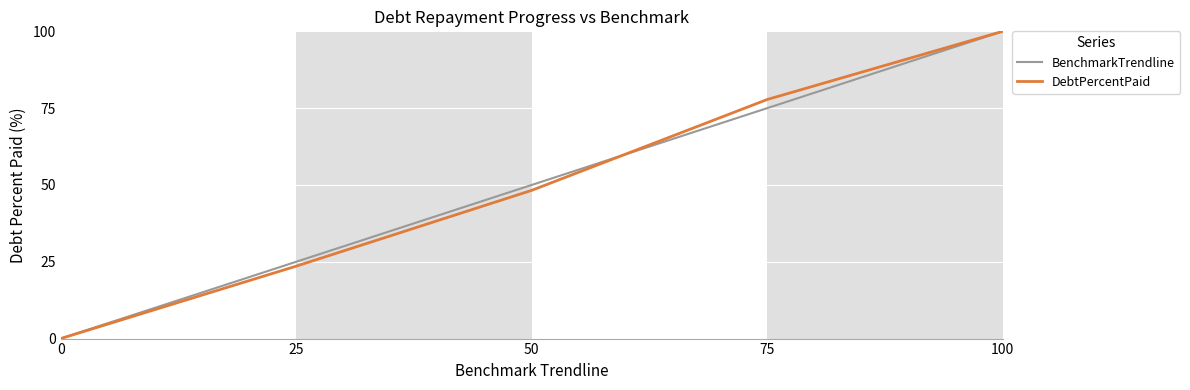

What is the difference between the DebtPercentPaid values at 100 and 25?

76.4